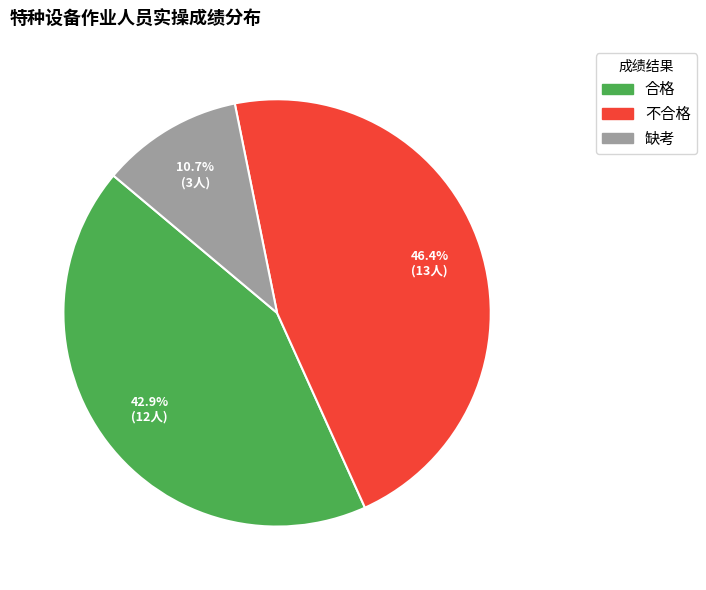

Which slice is the largest?

不合格